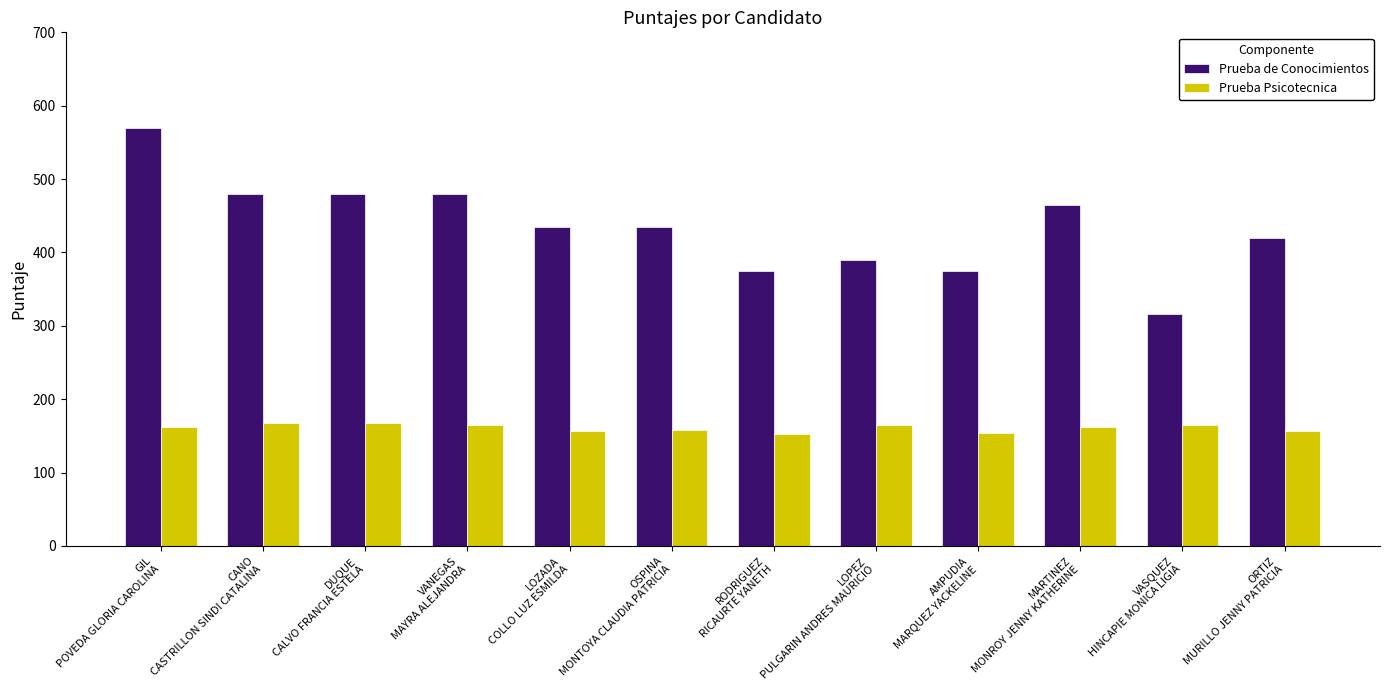

What is the difference between the maximum and minimum values in the Prueba de Conocimientos series?

254.2